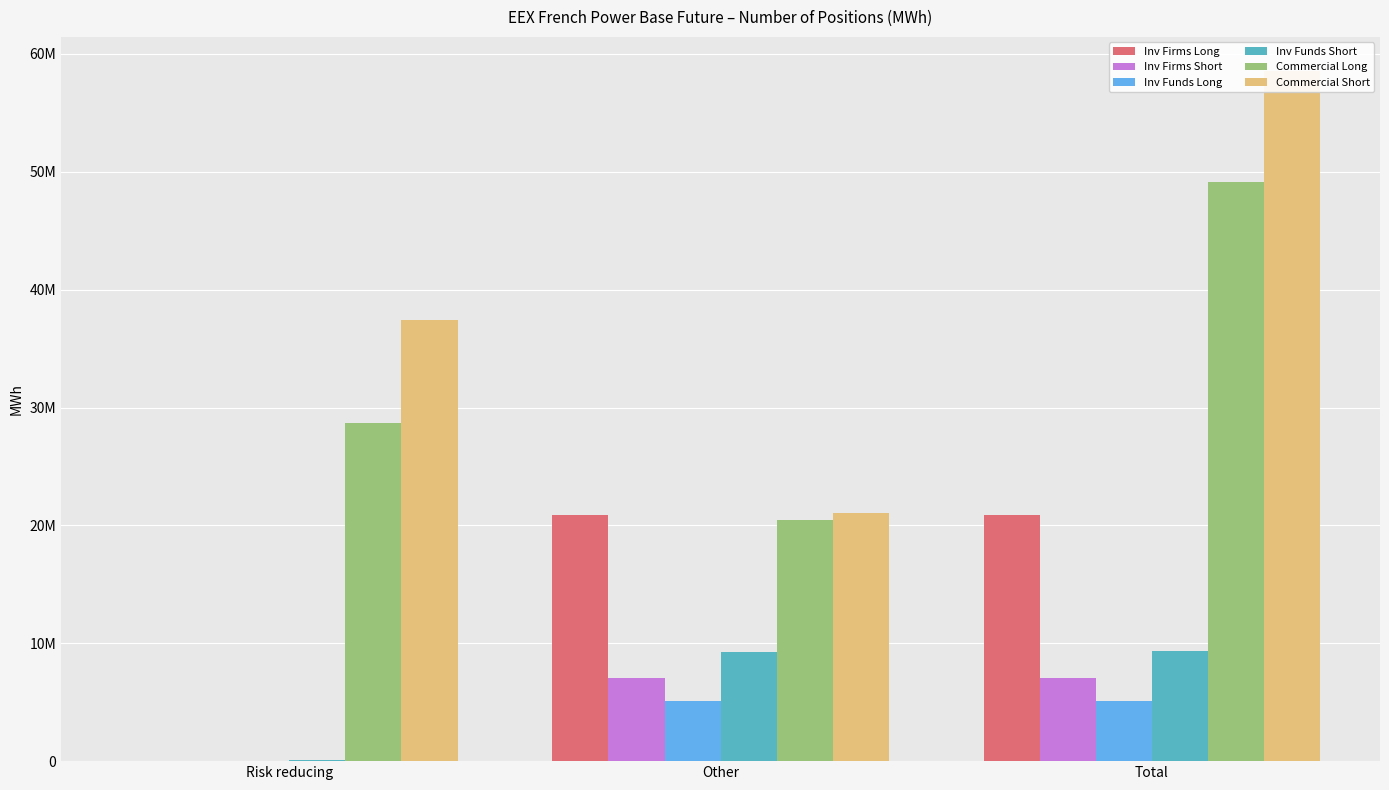

What is the spread (max minus min) of values at Risk reducing?

37440283